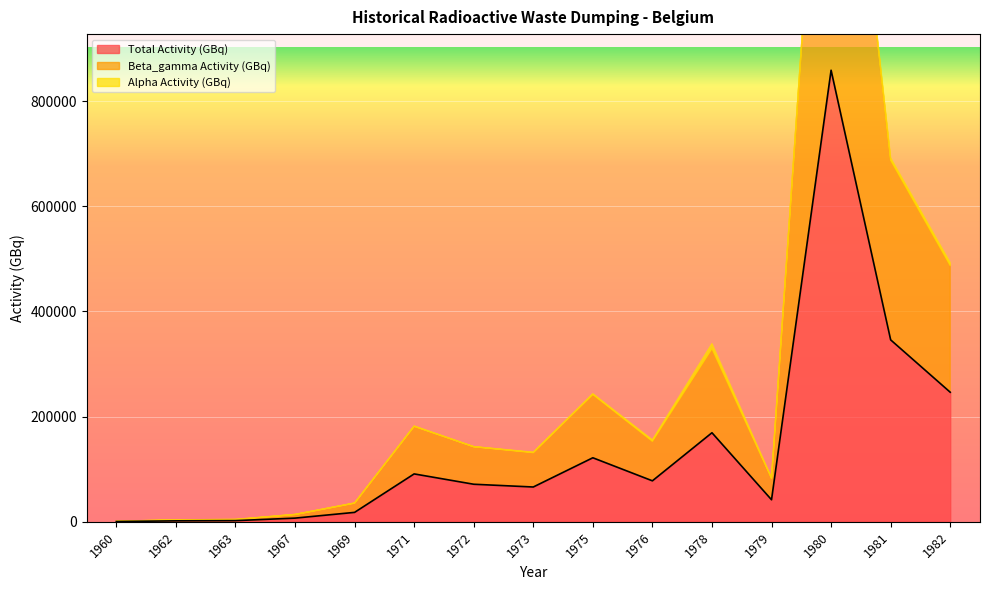

How many lines are shown in the chart?

3